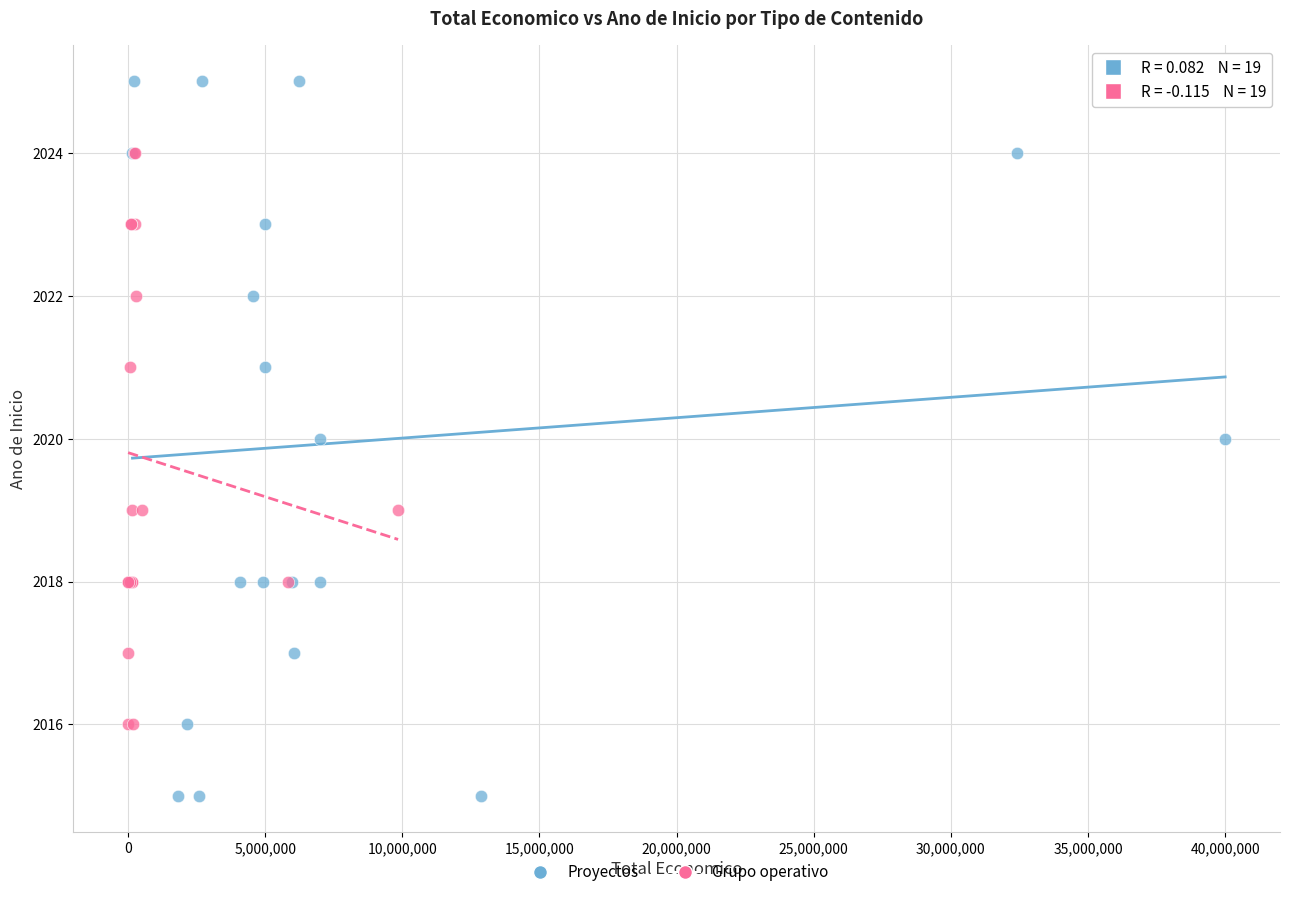

Which series reaches the maximum Y coordinate?

Proyectos